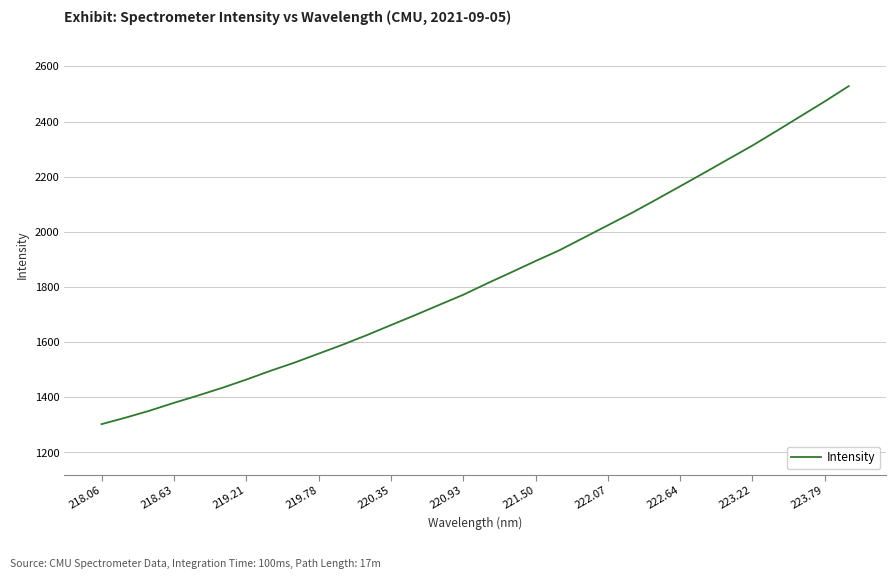

What is the greatest value displayed?

2528.1